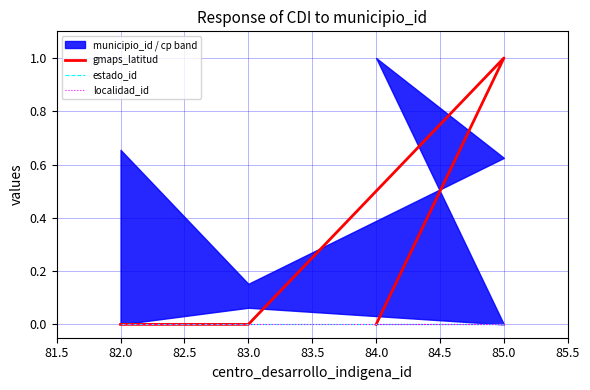

Which series has the widest spread of values?

gmaps_latitud